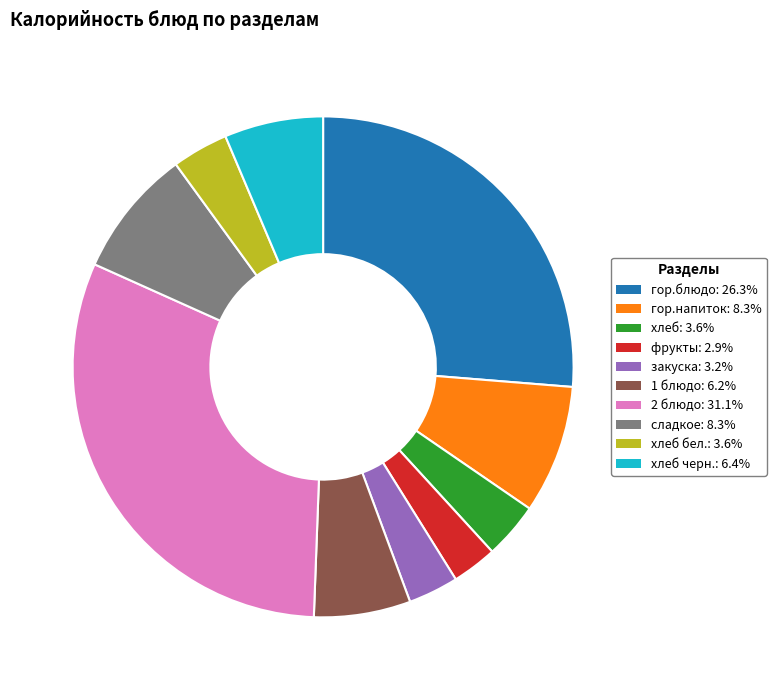

How many slices are in this pie chart?

10